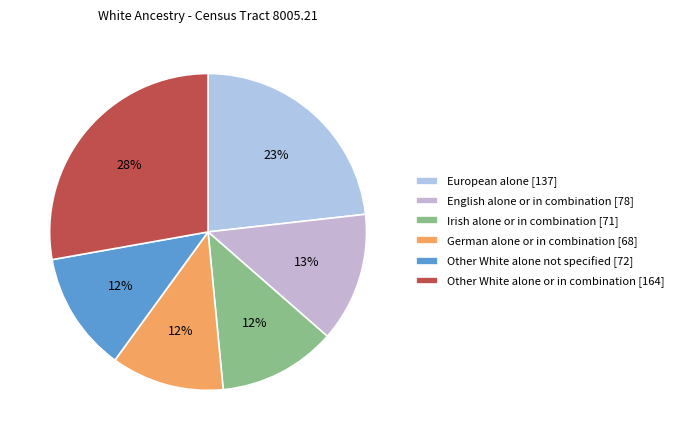

True or false: German alone or in combination accounts for 5% of the total.

False